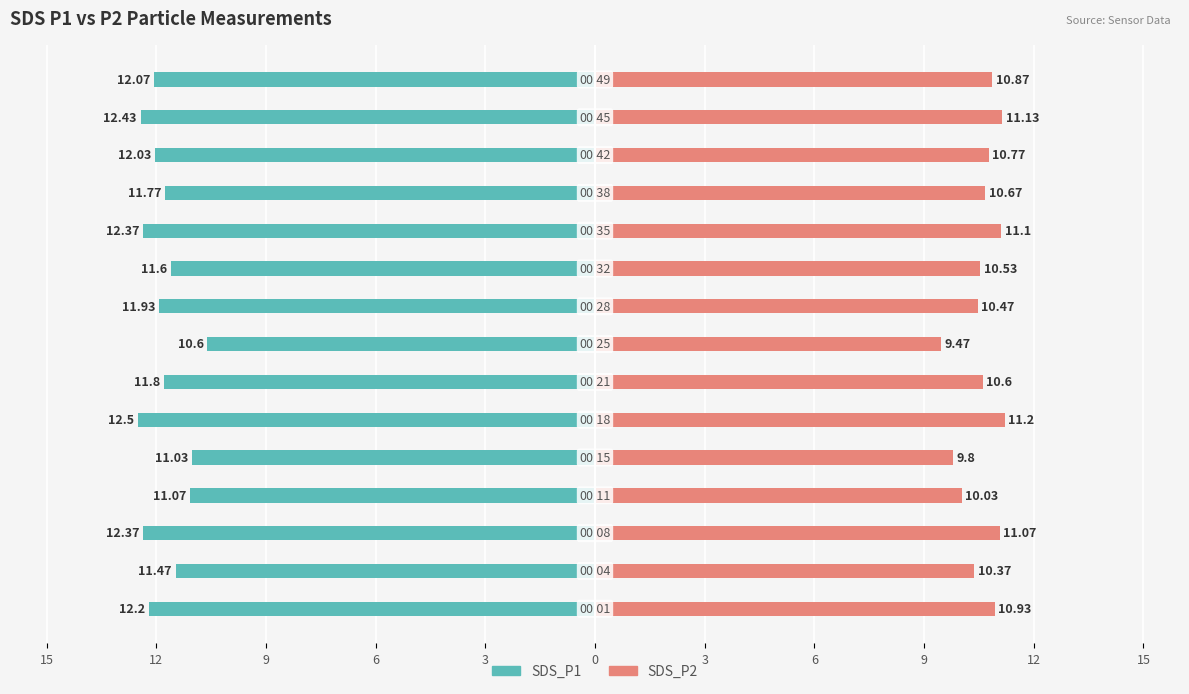

What is the highest value of the SDS_P2 series?

11.2